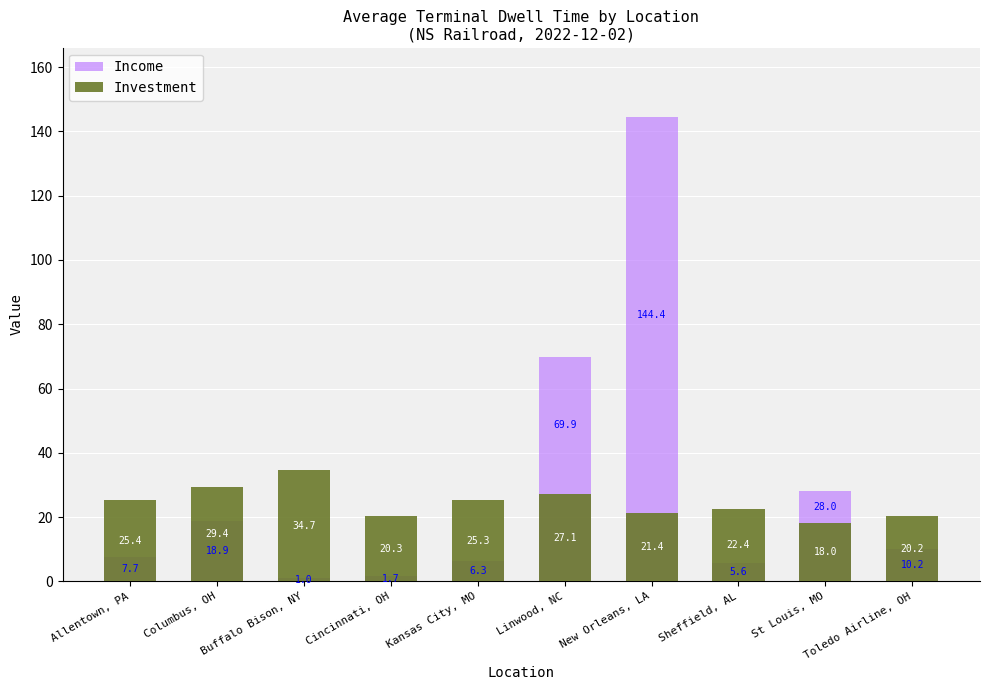

At which category is the sum across all series the highest?

New Orleans, LA